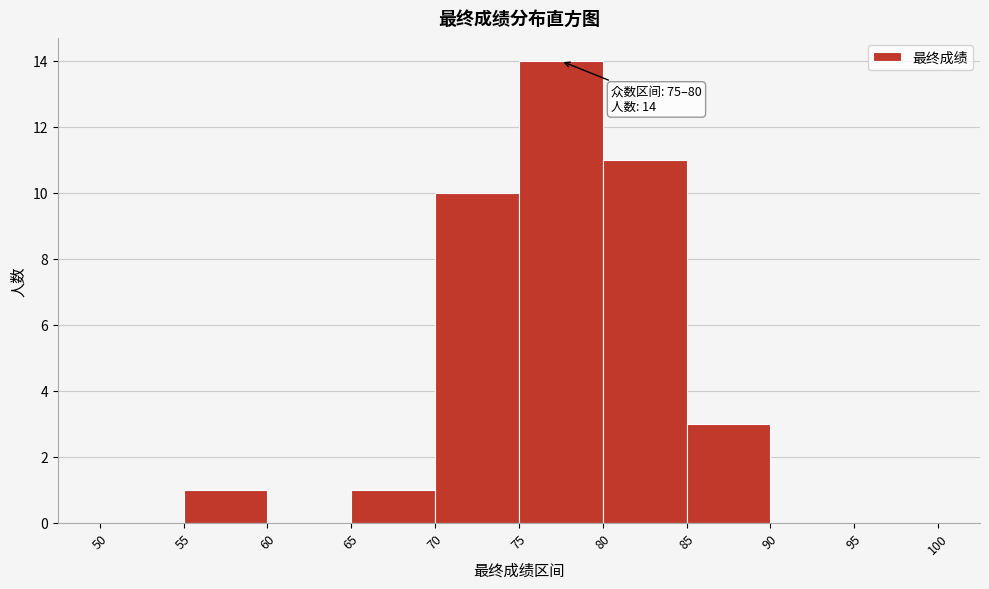

Over which range of the x-axis is the bar tallest?

75 to 80